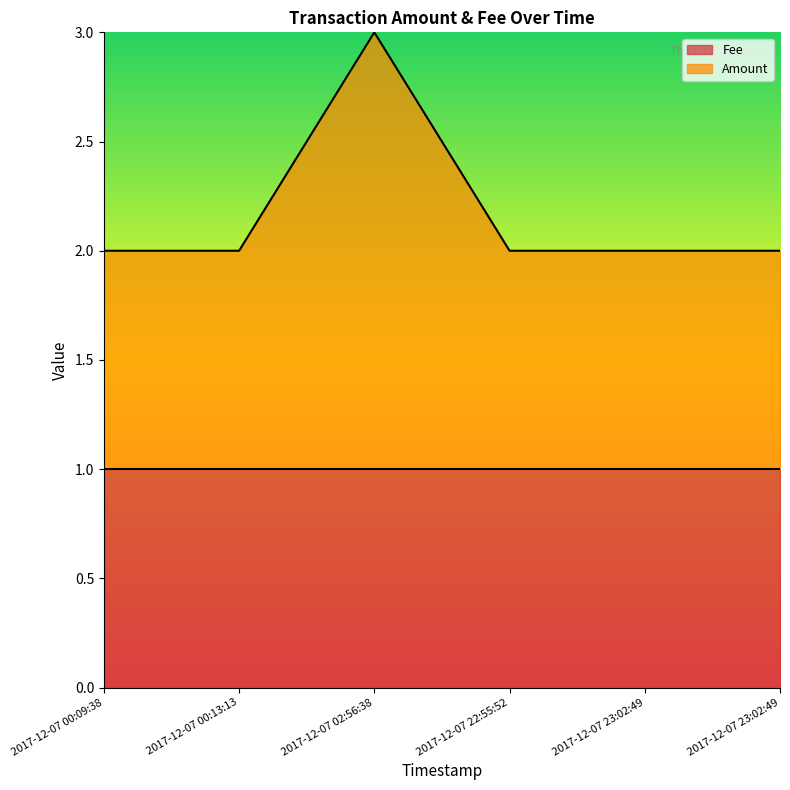

True or false: there are more than 0 points higher than both neighbors.

True